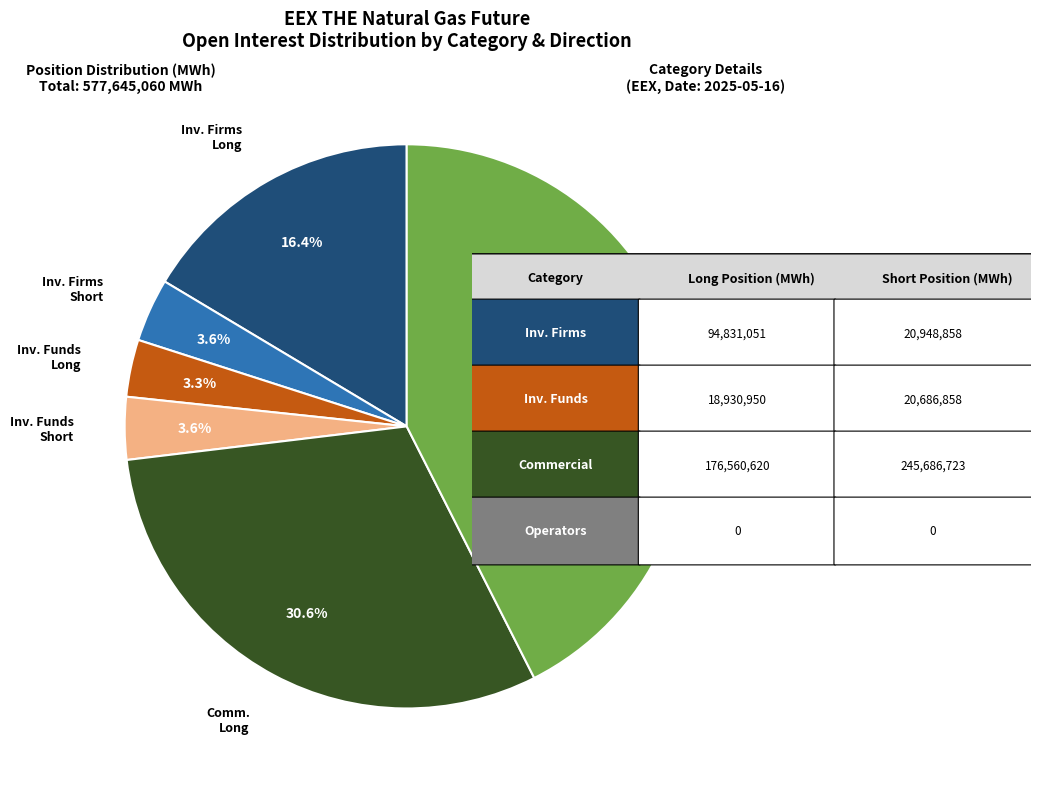

What portion of the pie excludes Inv. Funds Long?

96.7%